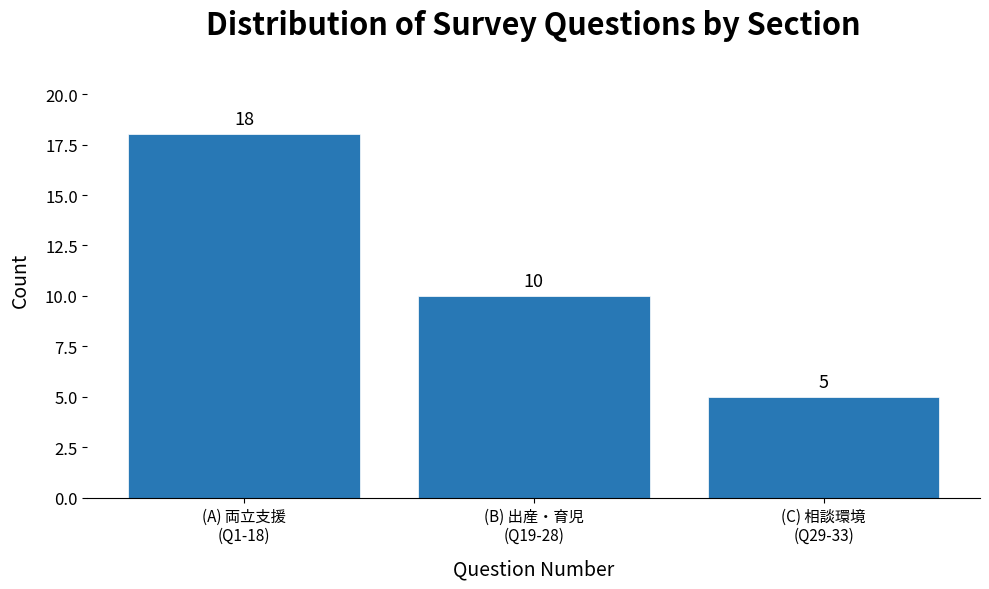

Reading left to right, transcribe all the data shown in this chart.

18	10	5